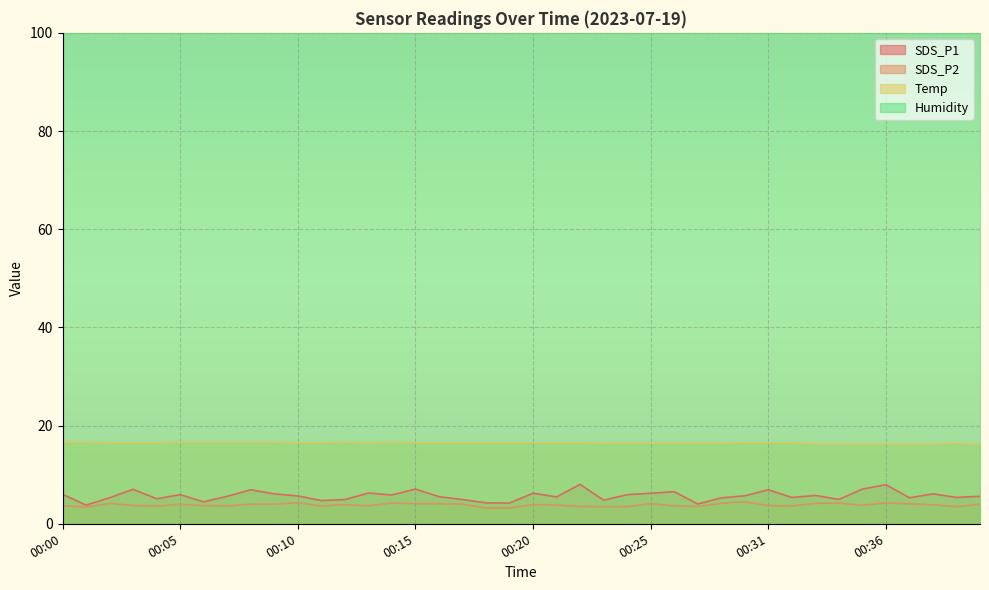

What is the sum of the SDS_P2 values at 00:35 and 00:19?

7.0